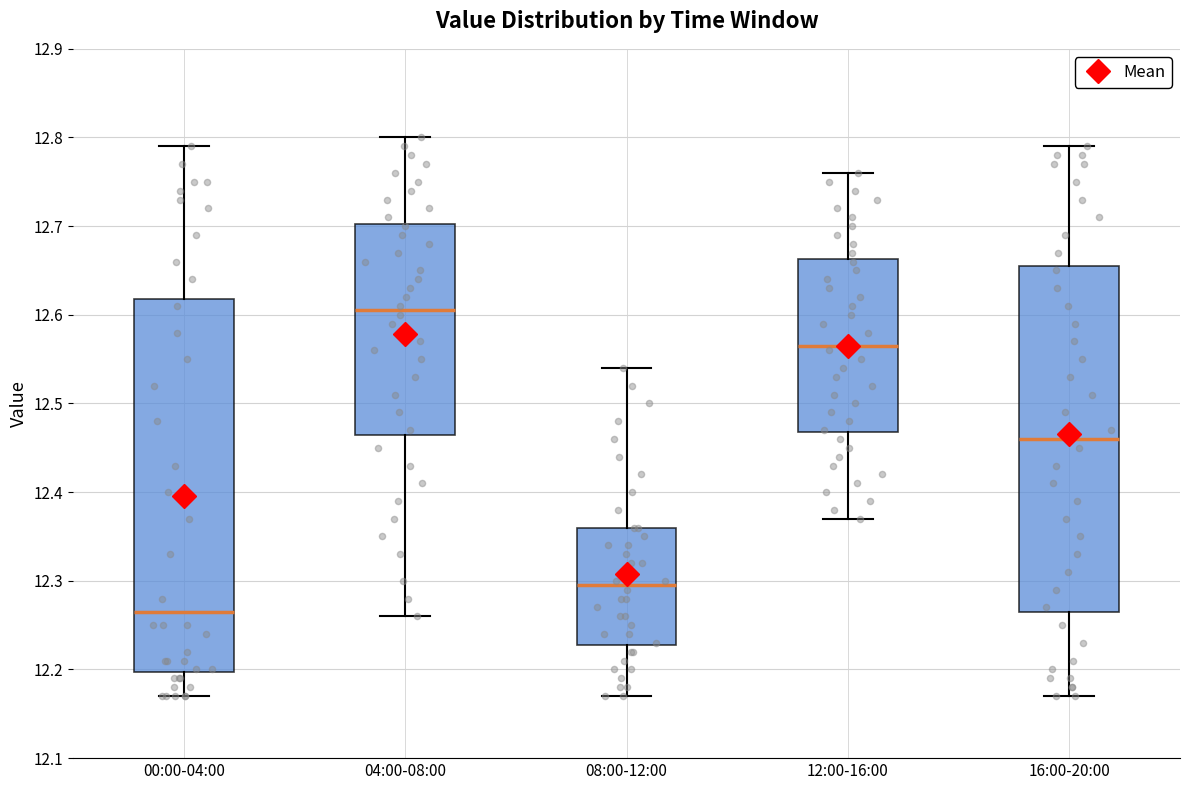

Which box is the tallest, from its lower edge to its upper edge?

00:00-04:00